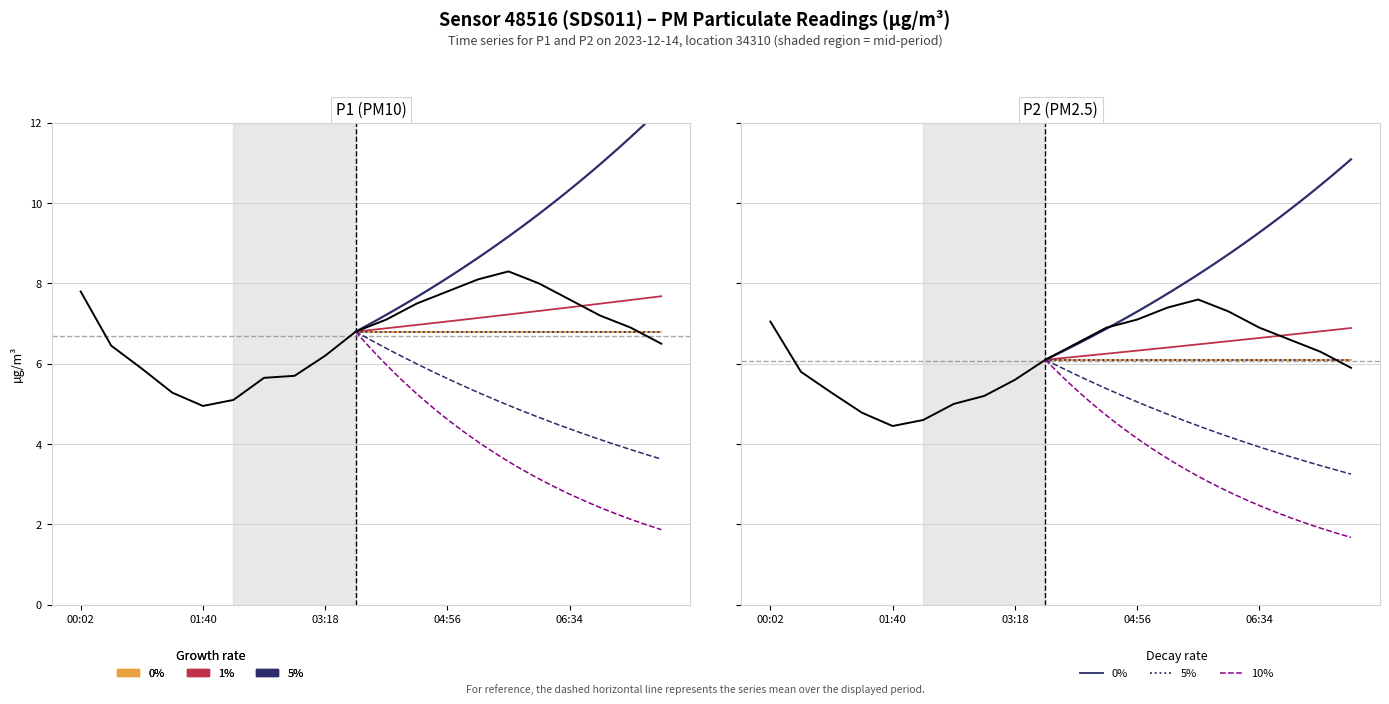

True or false: P1 and P2 intersect in this chart.

False